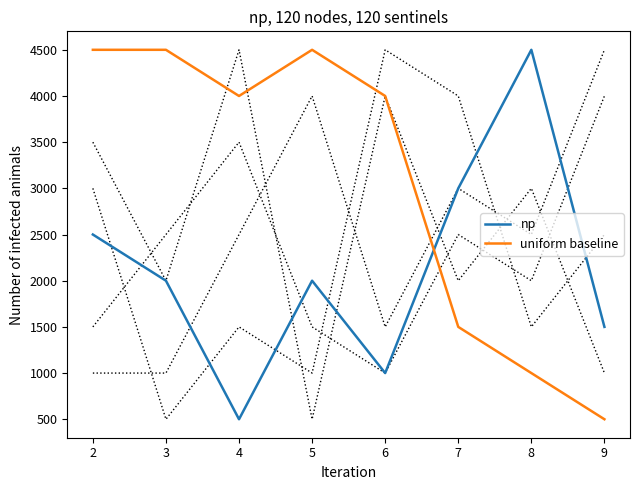

In uniform baseline, how many points are higher than both neighbors (excluding endpoints)?

1